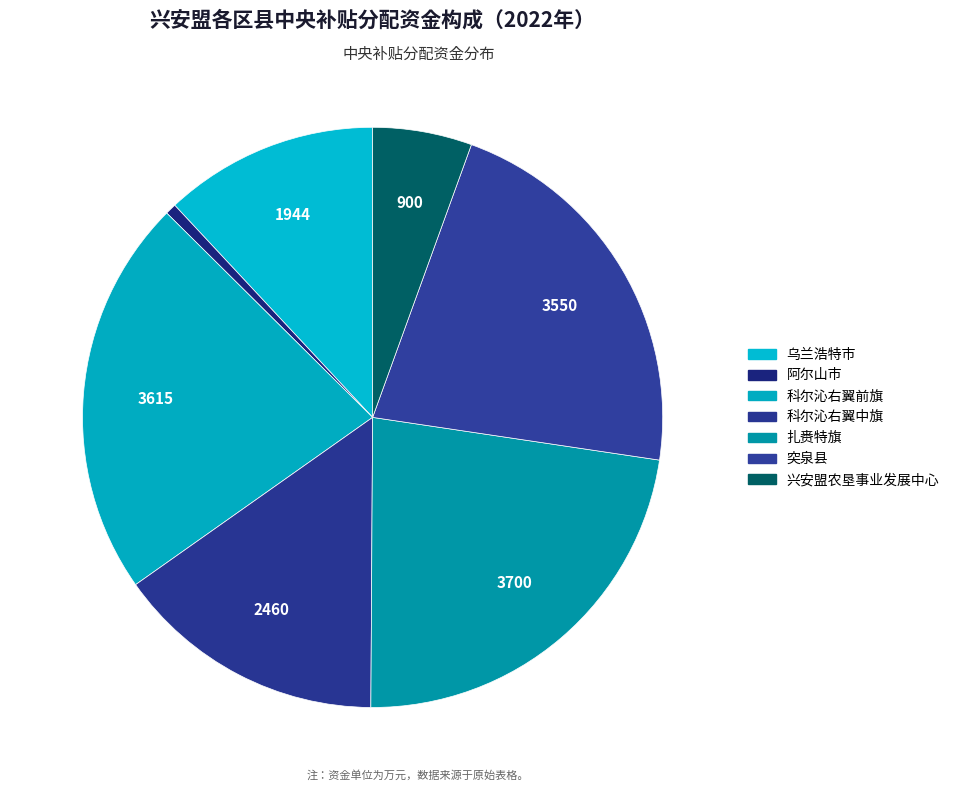

How many segments does this pie chart have?

7